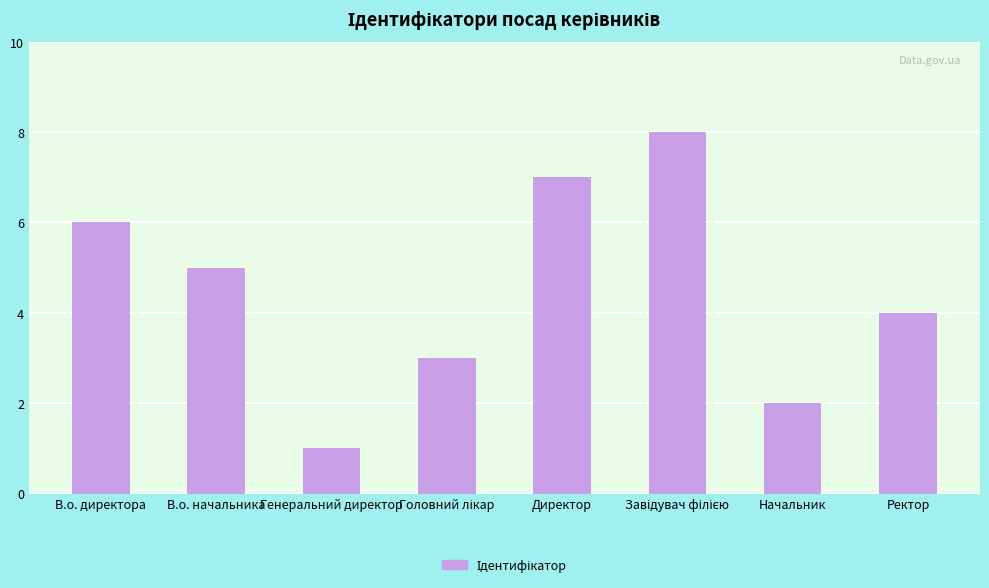

What is the label of the 8th bar from the right?

В.о. директора